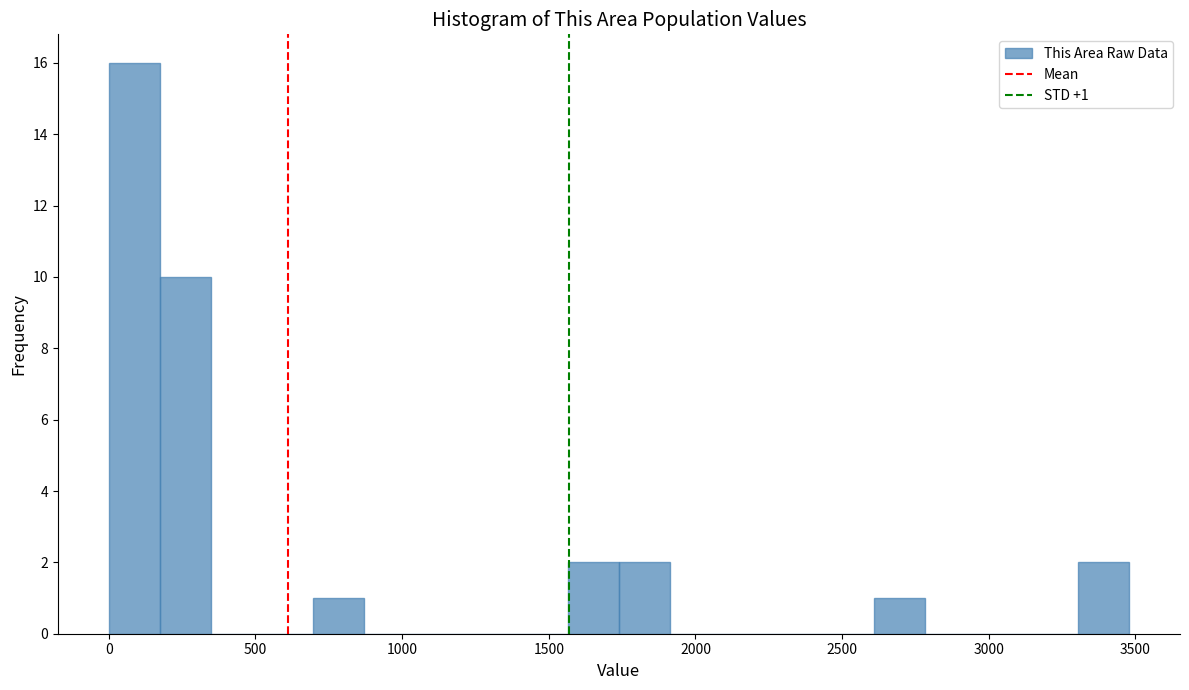

Read against the x-axis, roughly where is the centre of the tallest bar?

100